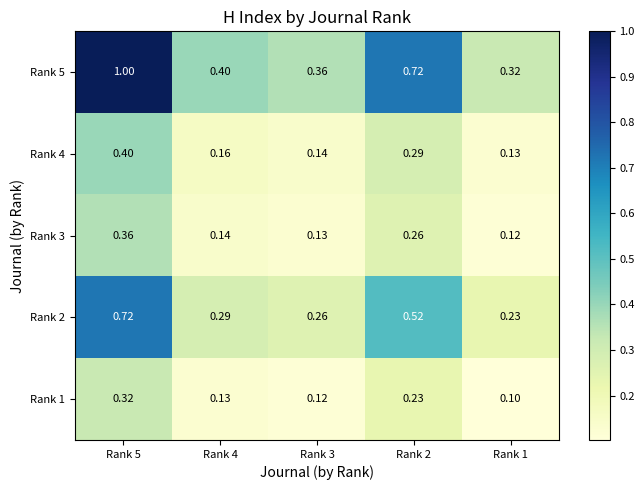

At how many categories does at least one series exceed 0?

5